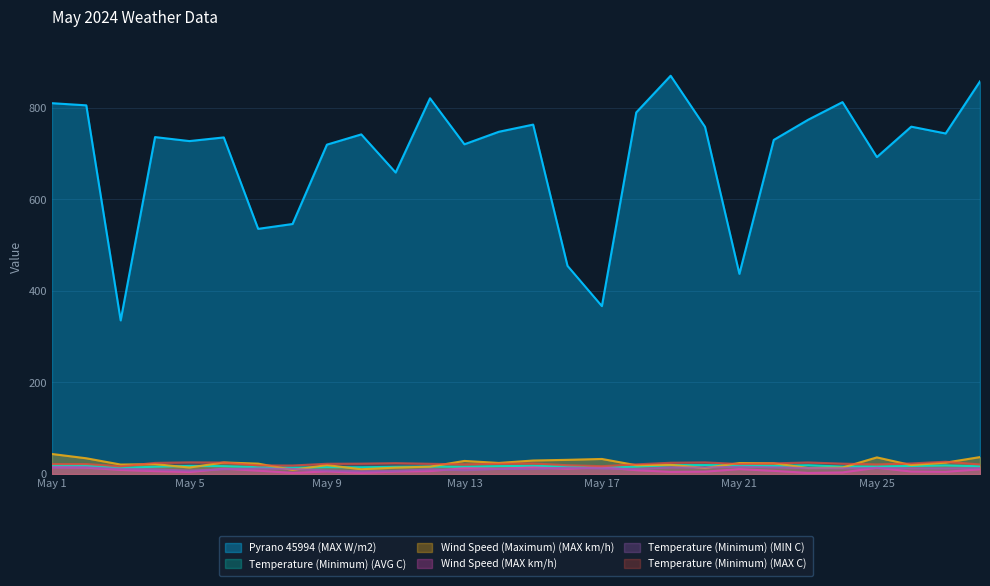

Reading left to right, what are all the values shown in this chart?

Pyrano 45994 (MAX W/m2): 810.2	805.5	335.5	736.1	727.4	735.4	535.6	546.2	719.6	742.0	658.7	820.9	720.4	747.7	763.4	454.7	366.8	790.0	870.2	758.5	437.3	729.9	774.0	812.5	692.4	758.9	744.0	857.9
Temperature (Minimum) (AVG C): 18.1	18.0	13.2	15.9	17.6	17.1	14.8	13.7	14.9	14.7	15.7	16.2	15.8	17.1	17.8	16.3	13.8	16.0	19.3	19.5	18.6	17.7	19.1	16.2	16.5	17.5	18.7	16.8
Wind Speed (Maximum) (MAX km/h): 43.7	34.3	20.6	21.5	14.1	25.2	22.6	9.0	19.4	10.3	13.9	16.0	28.5	24.1	29.4	30.9	32.8	19.1	19.9	13.1	23.9	23.5	13.0	14.0	36.2	19.4	24.8	36.9
Wind Speed (MAX km/h): 14.9	13.8	8.8	6.2	4.2	11.4	7.2	2.4	5.5	2.4	5.2	6.3	12.6	11.4	14.3	11.4	14.4	8.3	4.5	5.1	10.6	6.8	2.3	3.4	13.6	5.3	4.7	10.3
Temperature (Minimum) (MIN C): 14.1	14.5	11.1	10.1	7.4	10.3	12.2	11.0	7.6	5.8	6.7	10.3	8.2	11.0	10.8	13.7	12.0	10.8	14.2	14.2	15.6	14.6	12.8	12.4	13.1	12.3	12.1	12.7
Temperature (Minimum) (MAX C): 21.6	21.7	16.6	24.2	25.4	25.0	18.7	18.5	22.3	22.6	23.7	22.3	21.0	22.4	23.0	19.1	17.0	21.0	24.5	25.3	21.8	23.2	25.1	22.6	20.9	23.0	26.8	20.8